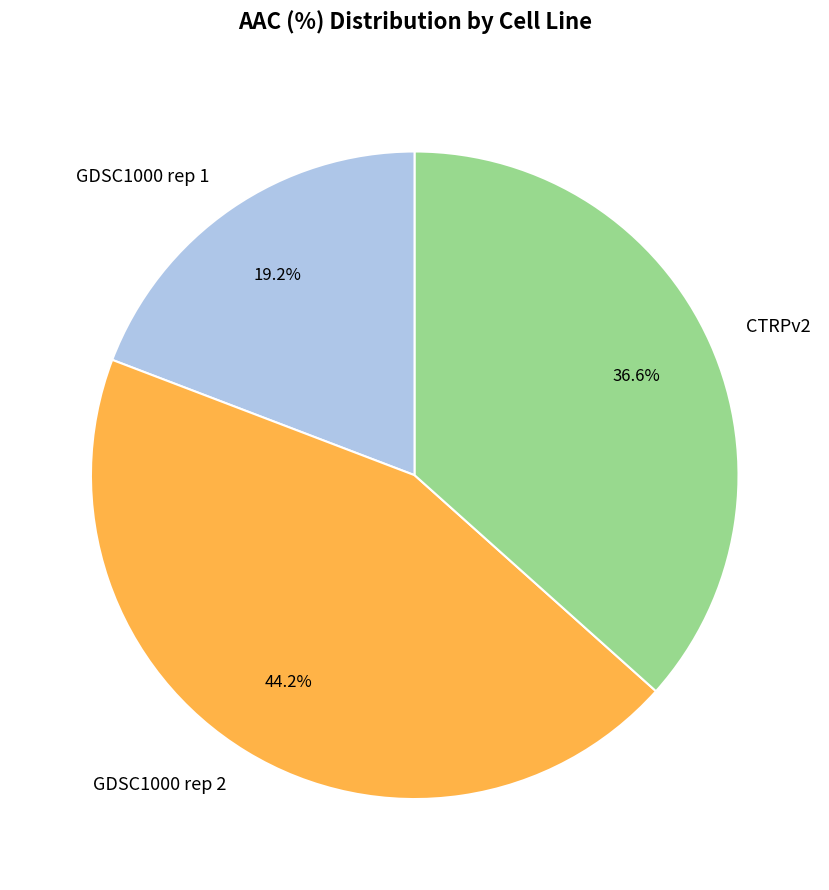

Which category has the biggest portion of the pie?

GDSC1000 rep 2